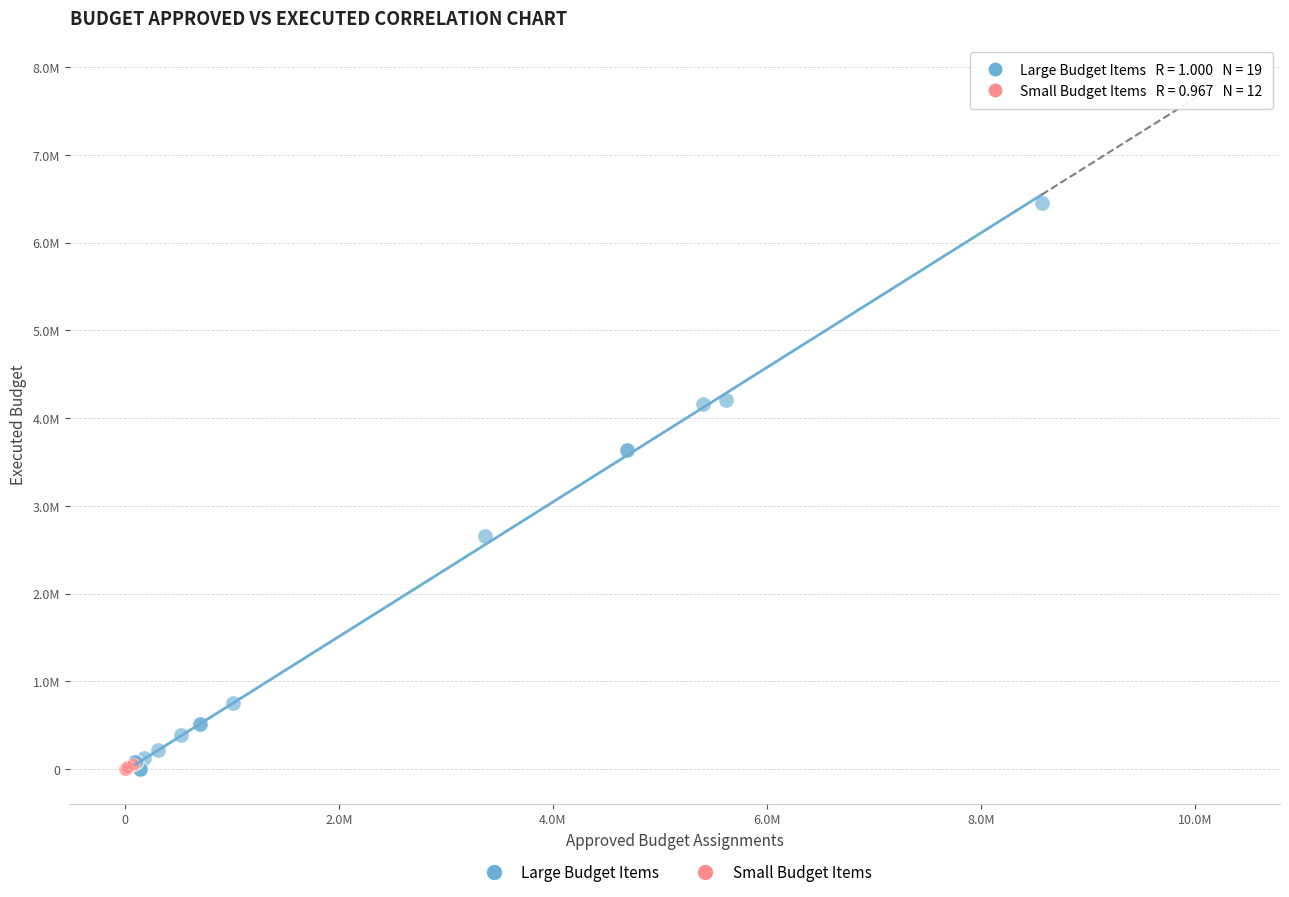

Which series has the widest spread of Y values?

Large Budget Items